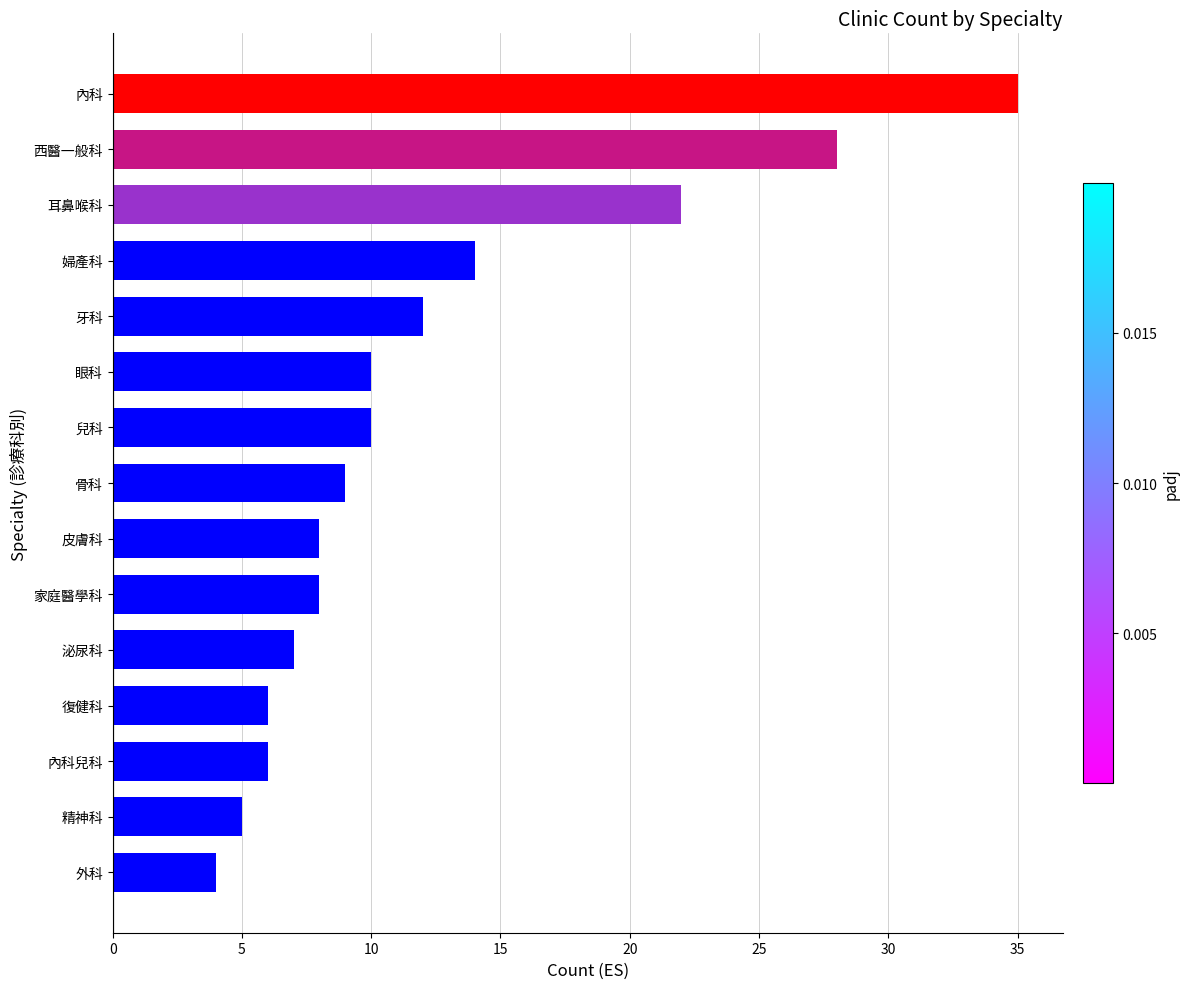

What is the change in value from 皮膚科 to 內科?

+27